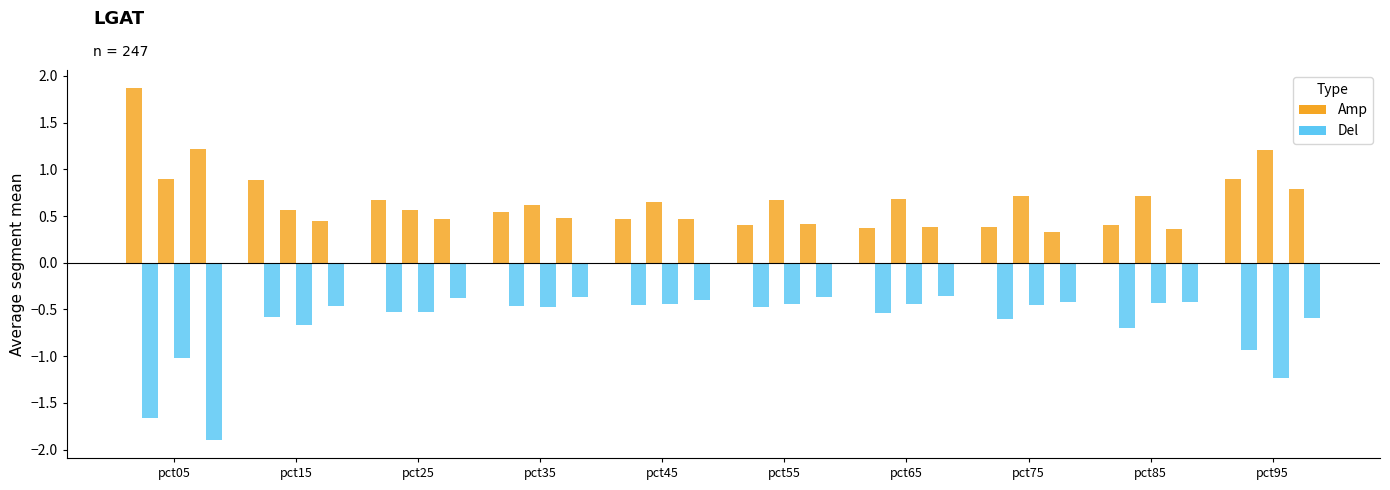

The value of Del at pct25 is -0.5. True or false?

True